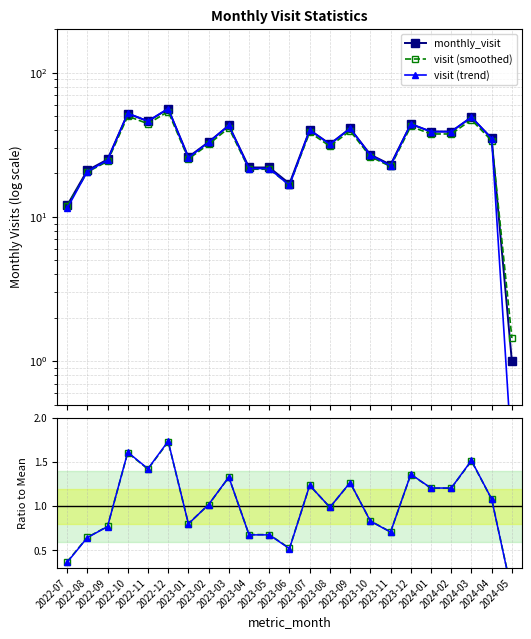

What is the value of the visit (smoothed) point at the 14th from the left?

30.9